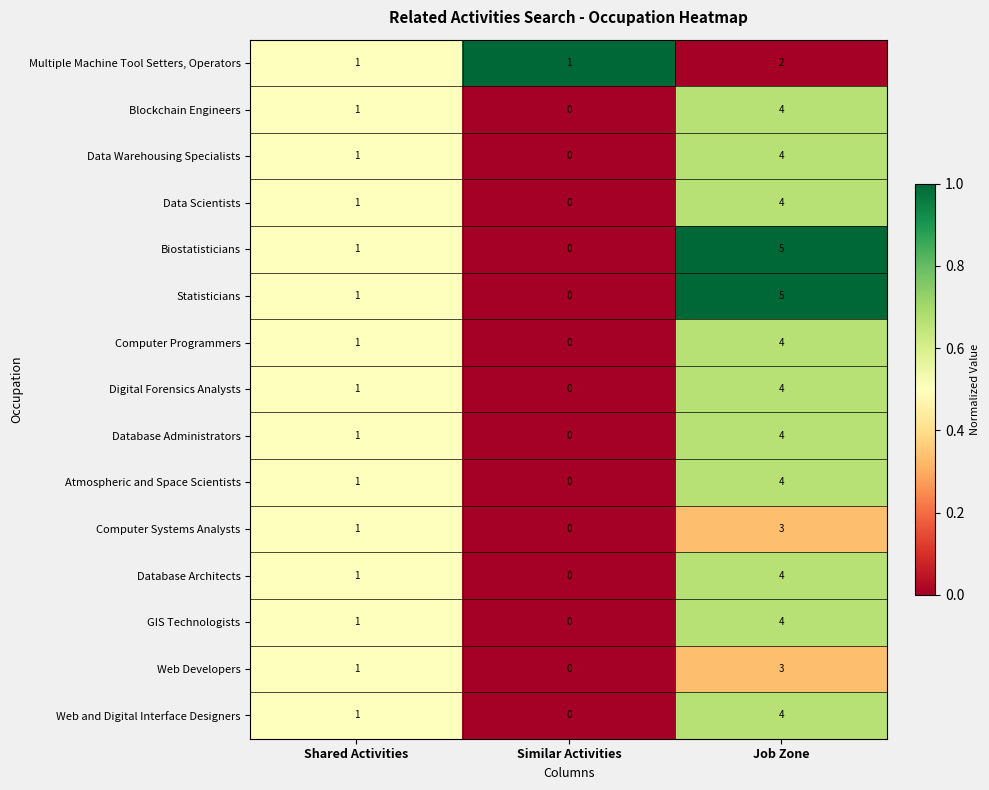

What is the difference between the maximum and minimum values in the Data Warehousing Specialists series?

4